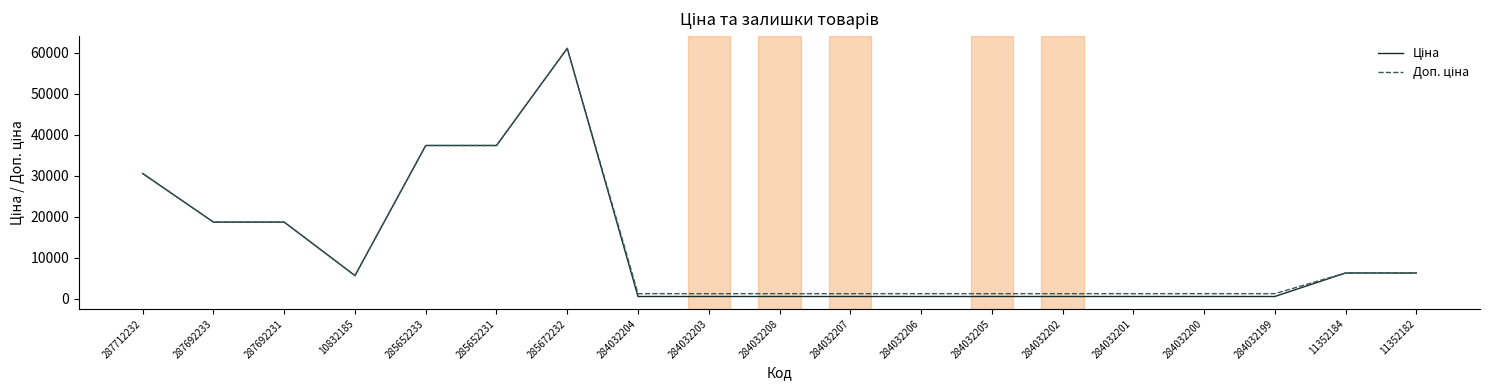

Which label corresponds to the largest value in the chart?

285672232